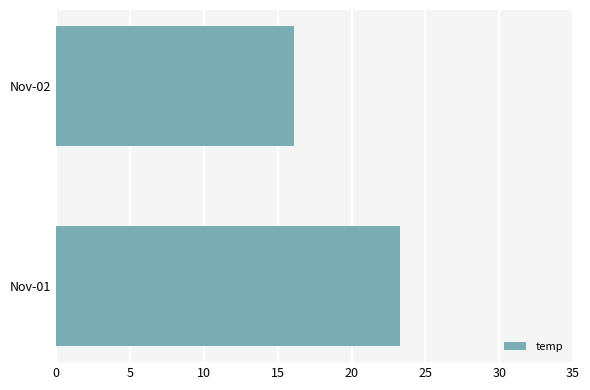

What value does the data have at Nov-02?

16.1